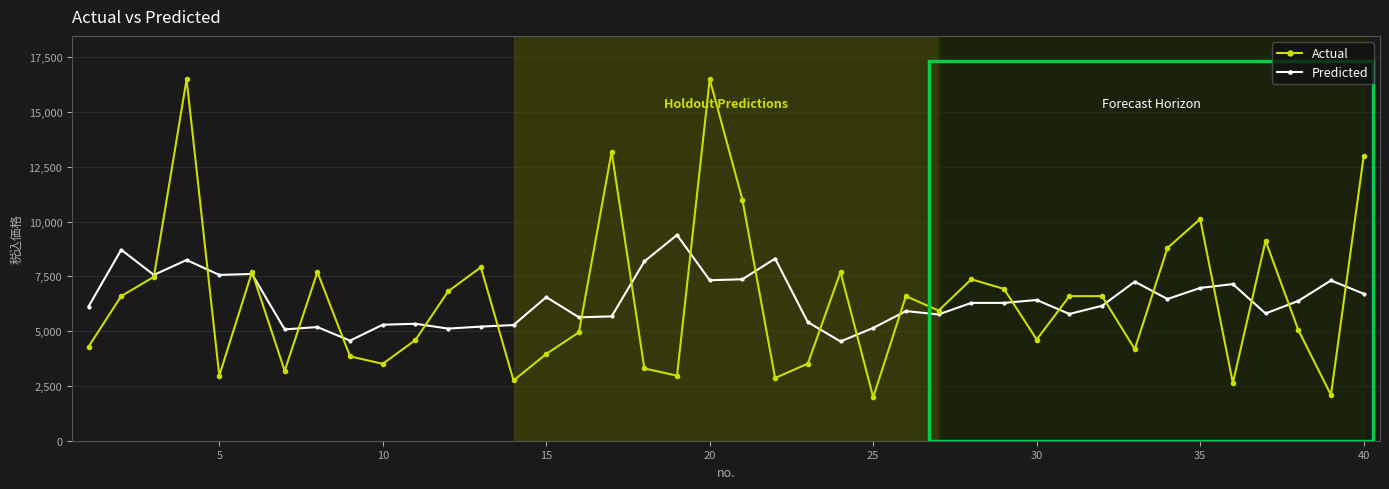

Which series has the largest range (max minus min)?

Actual